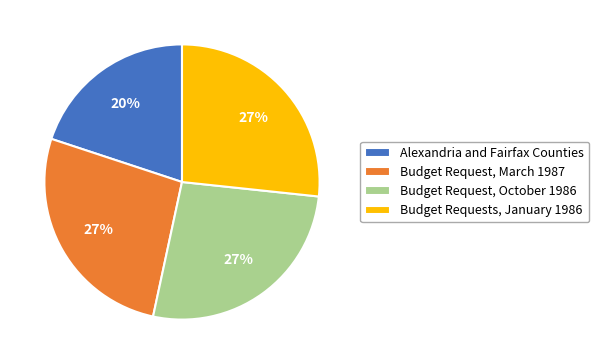

True or false: Budget Request, October 1986 accounts for 27% of the total.

True